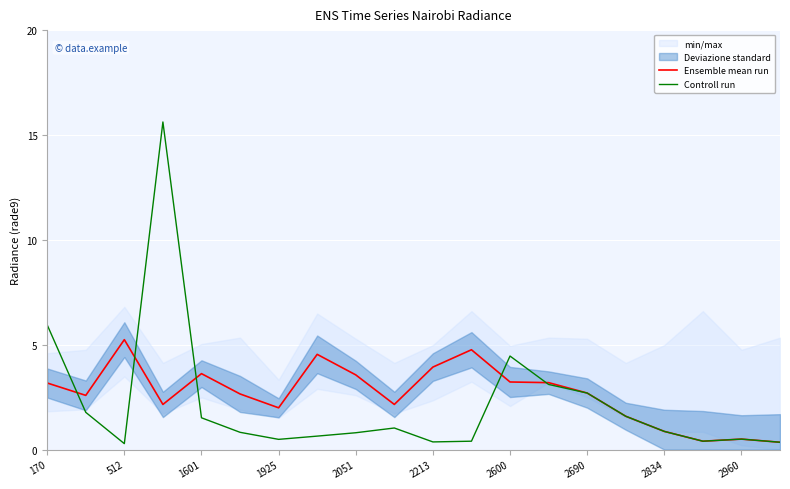

Where is Controll run nearest to the value 7?

170